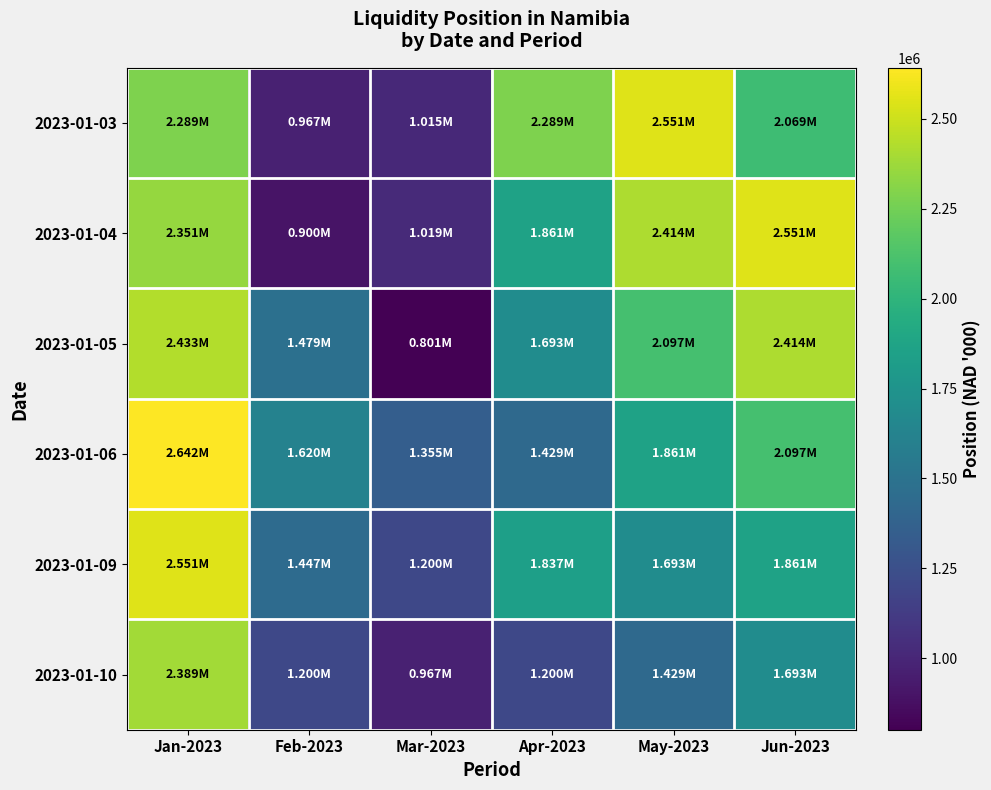

At how many categories does at least one series exceed 2264136?

4